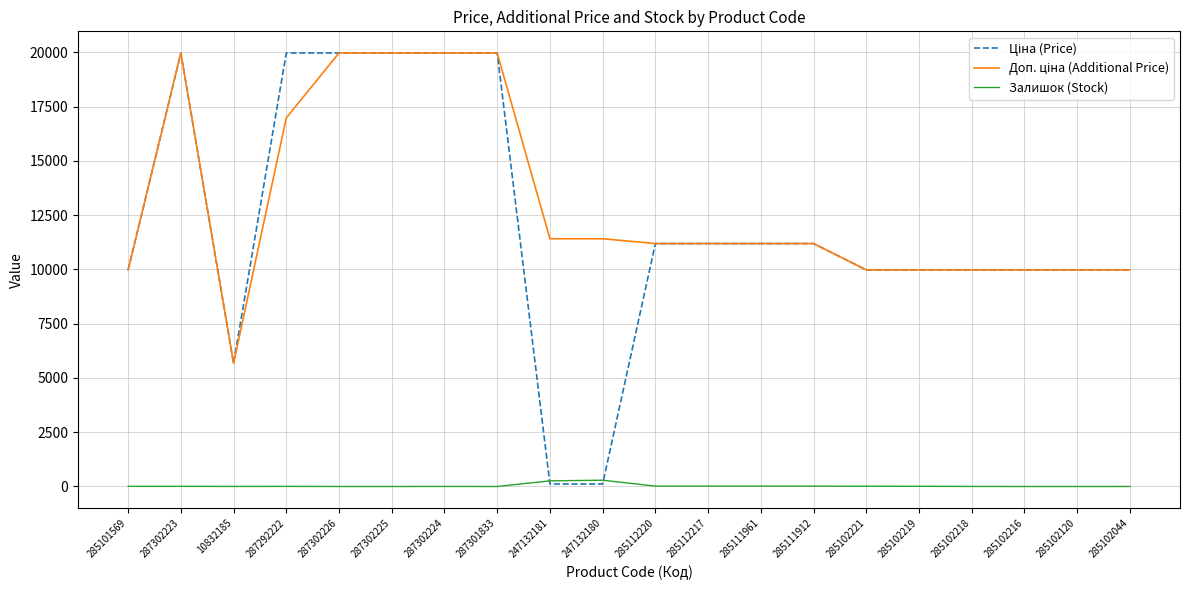

What is the spread (max minus min) of values at 287301833?

19964.2